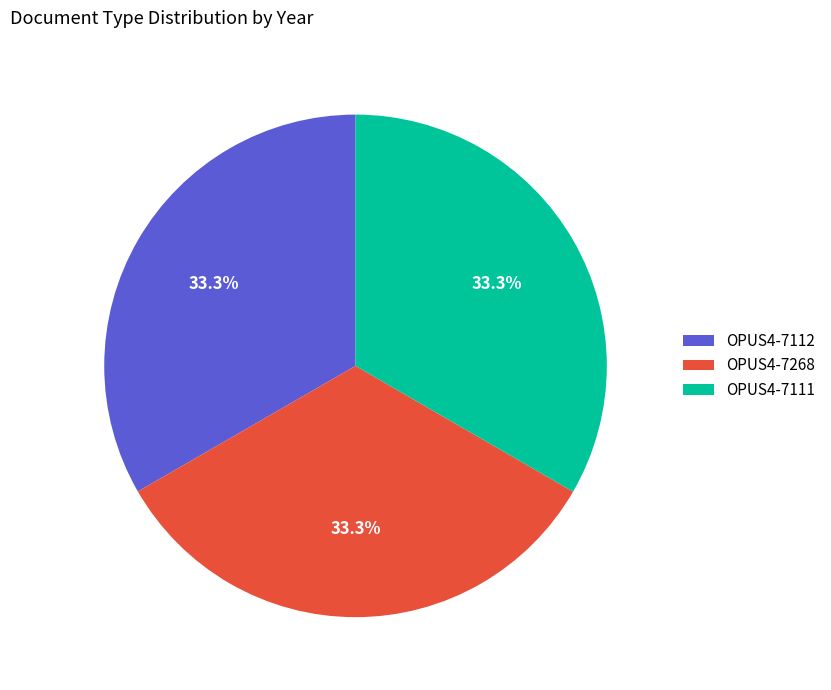

To the nearest percent, what percentage of the pie is OPUS4-7268?

33%